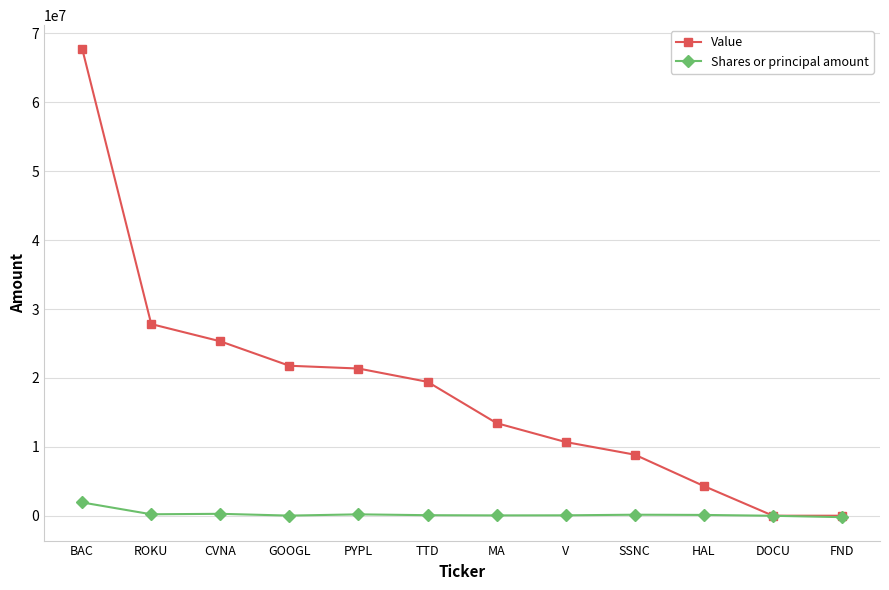

Where does the Value series first go above 19432000?

BAC